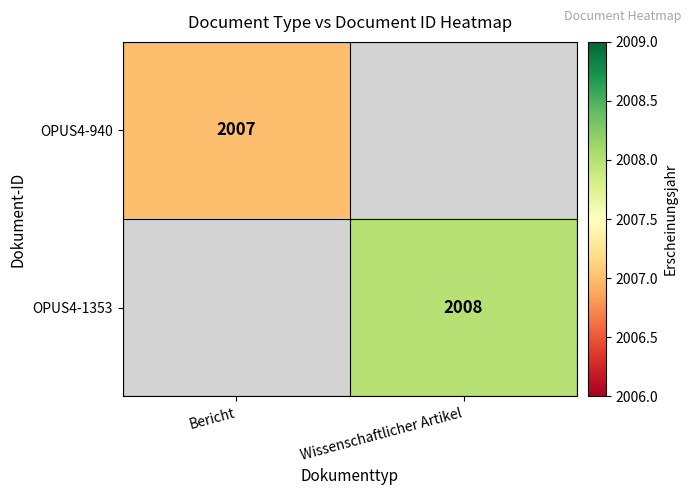

Is it true that OPUS4-940 equals 2676 at Bericht?

False